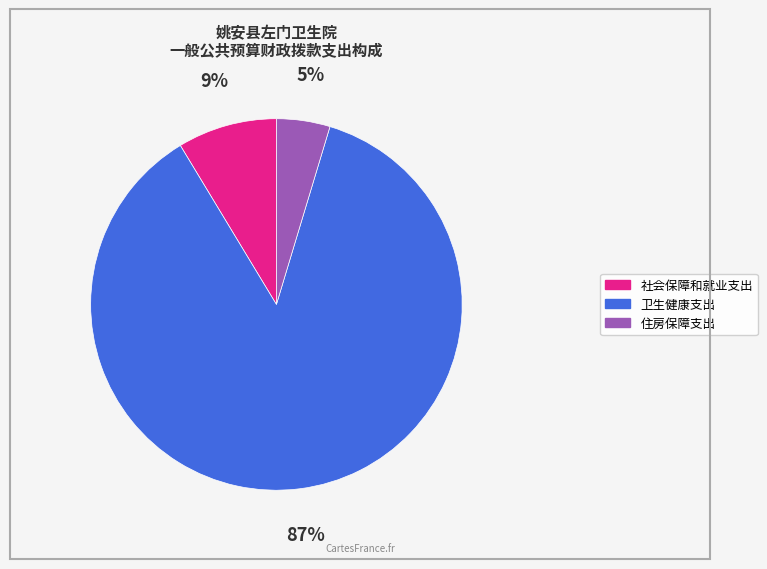

Which has a higher value, 卫生健康支出 or 住房保障支出?

卫生健康支出